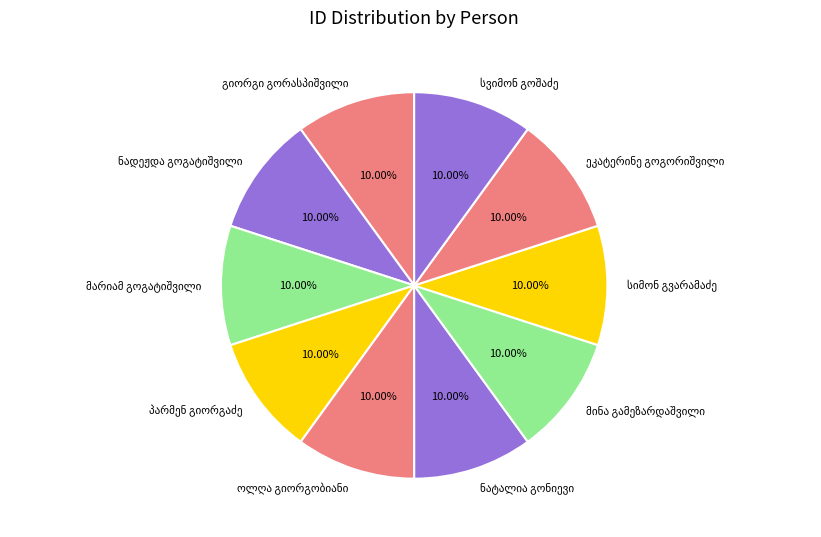

Does any single category account for the majority?

No